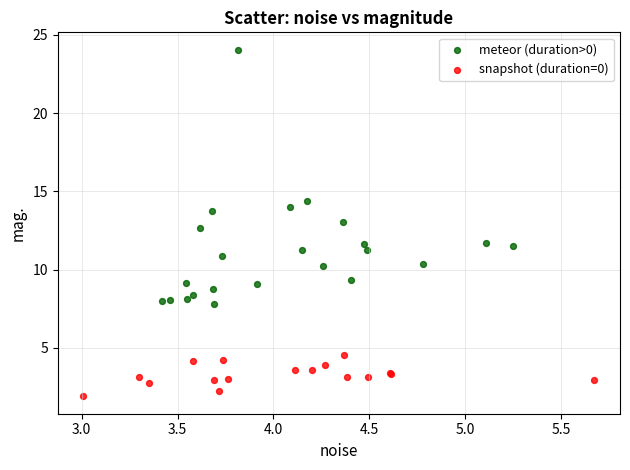

Which series contains the lowest Y value?

snapshot (duration=0)